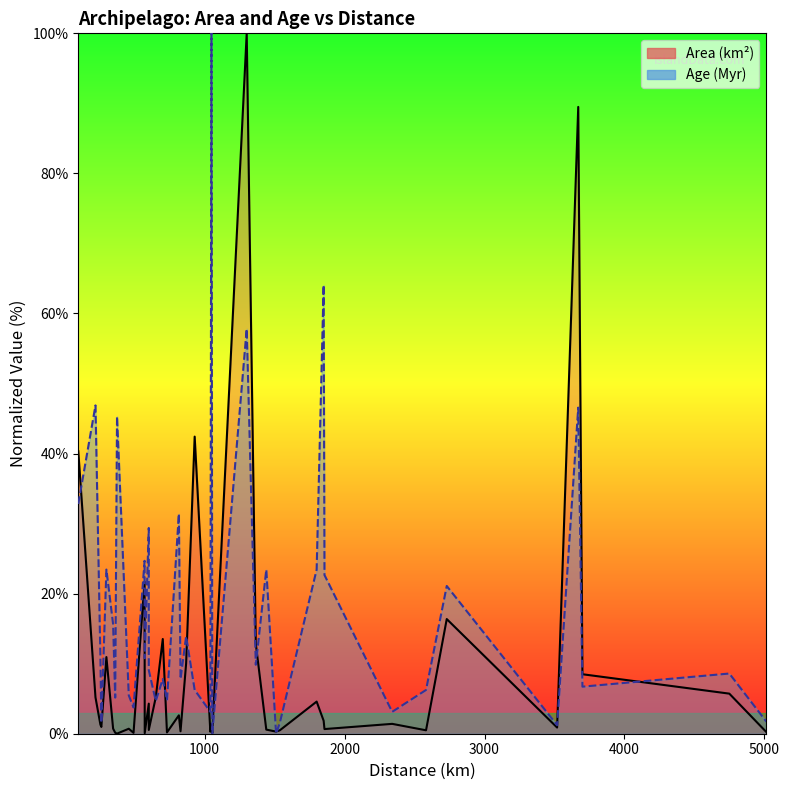

At how many categories does at least one series exceed 26?

10